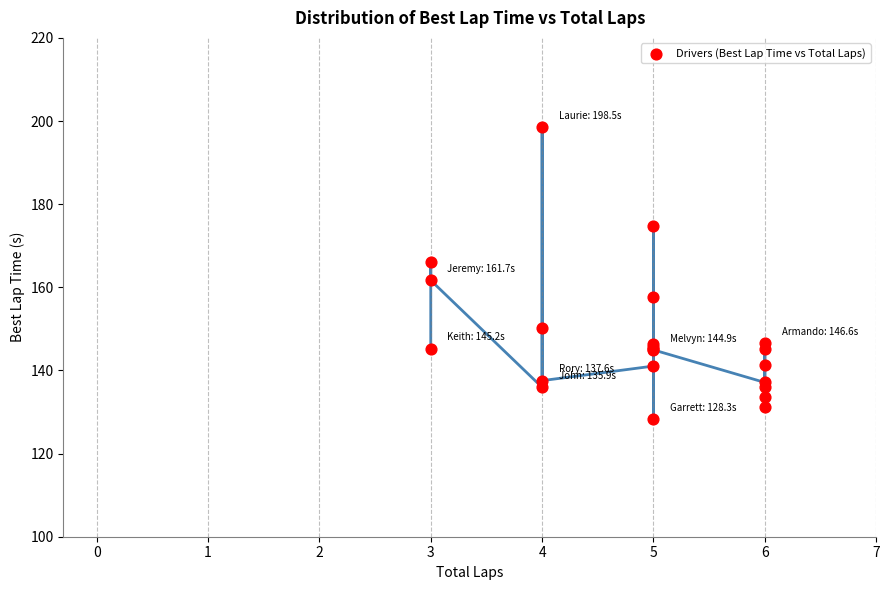

What Y value in the scatter plot is closest to 163?

161.7